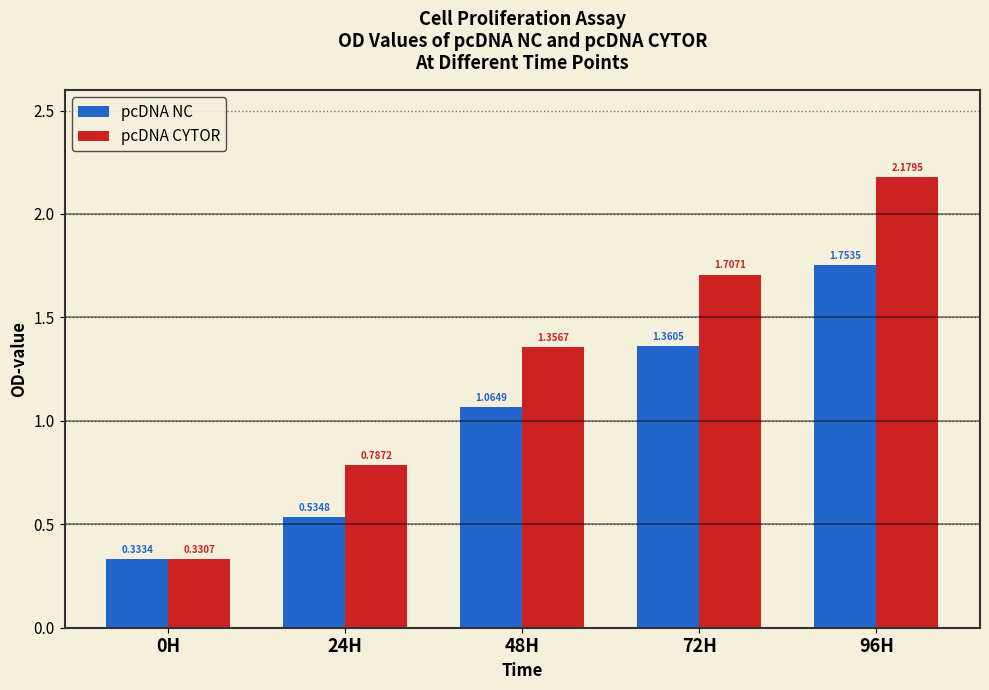

The value of pcDNA CYTOR at 96H is 1.2. True or false?

False